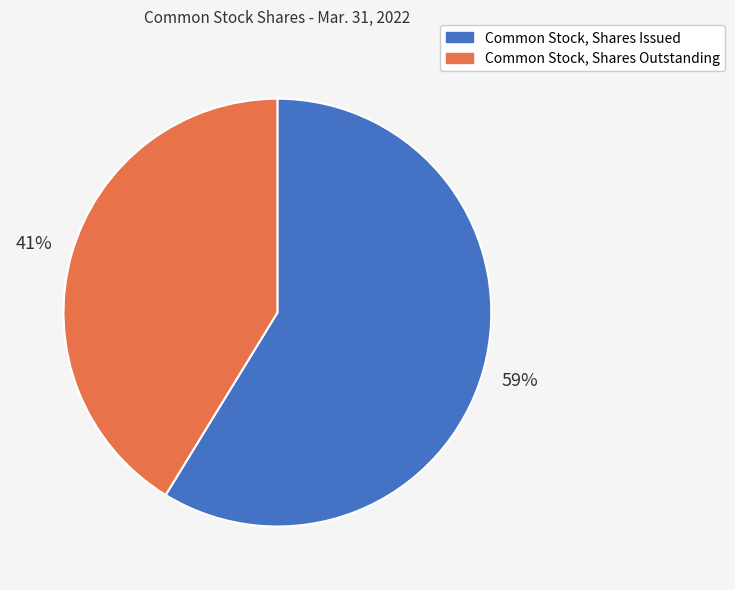

Is the sum of Common Stock, Shares Outstanding and Common Stock, Shares Issued greater than half?

Yes